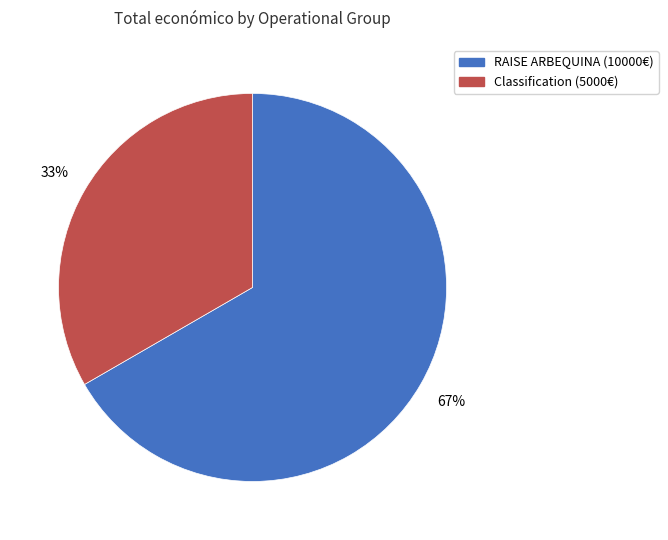

To the nearest percent, what is the average slice percentage?

50%